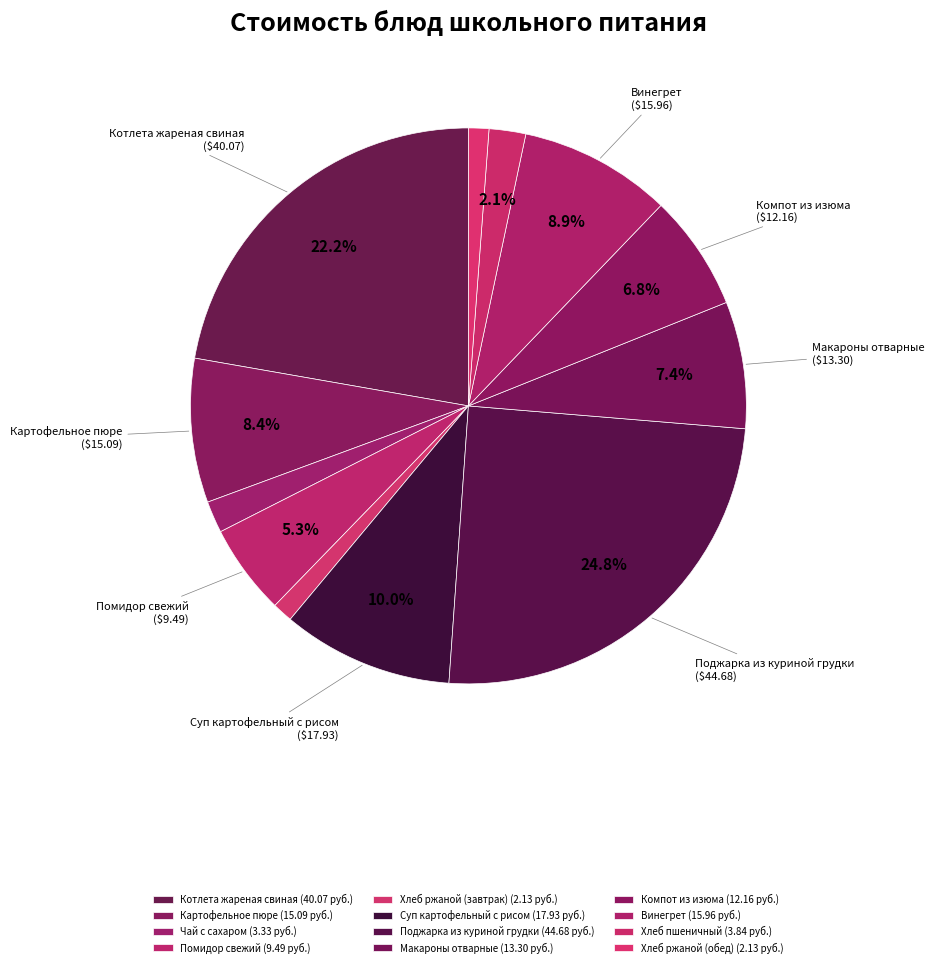

How many slices are in this pie chart?

12